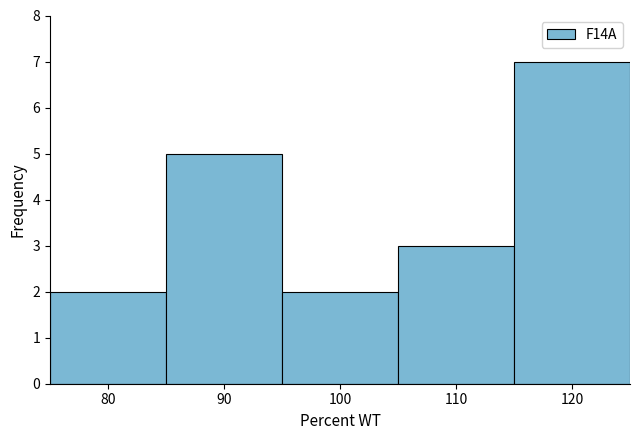

Reading left to right, list every bar in this chart as the range it spans on the x-axis followed by its height. The values are not printed on the chart, so give them approximately, as read against the axis.

75 to 85: 2
85 to 95: 5
95 to 105: 2
105 to 115: 3
115 to 125: 7